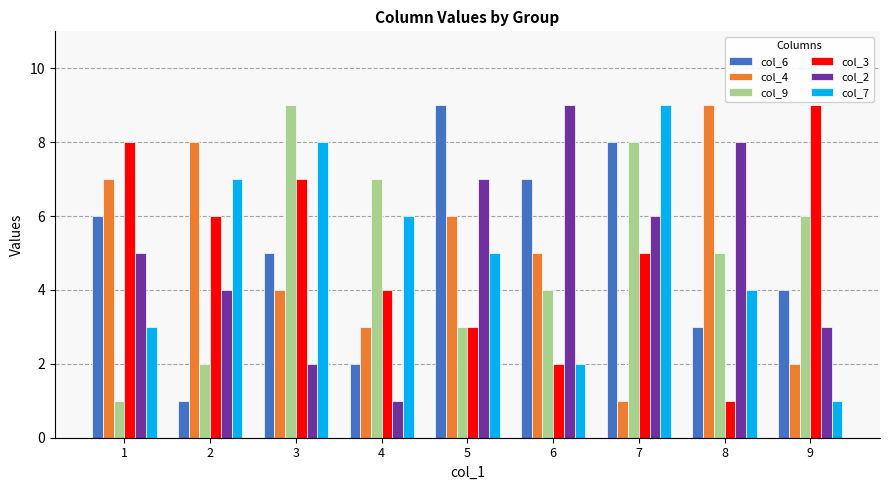

What are all the series names shown in the legend?

col_6, col_4, col_9, col_3, col_2, col_7